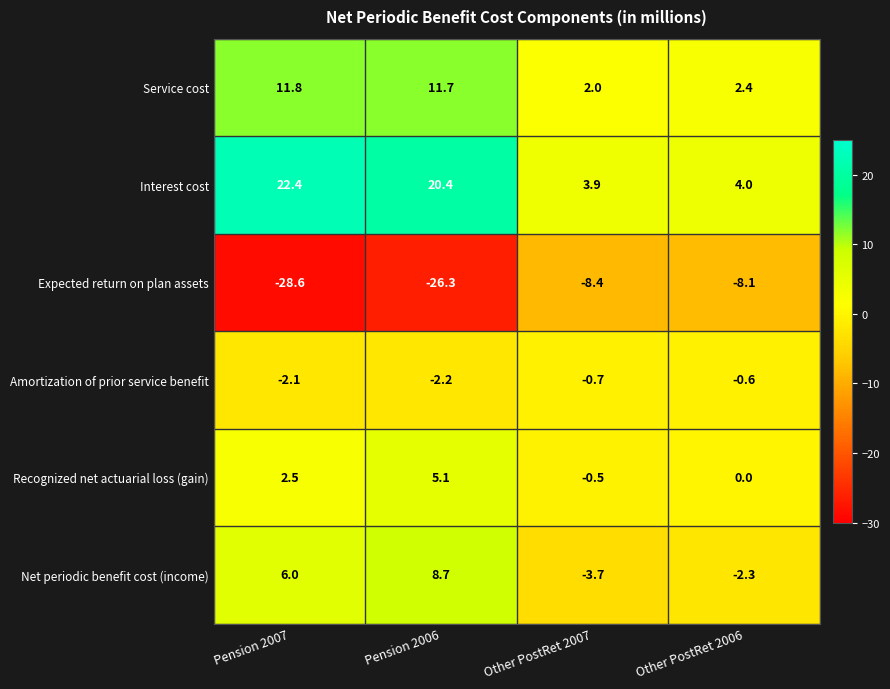

Reading left to right, what are all the values shown in this chart?

Service cost: Pension 2007=11.8	Pension 2006=11.7	Other PostRet 2007=2.0	Other PostRet 2006=2.4
Interest cost: Pension 2007=22.4	Pension 2006=20.4	Other PostRet 2007=3.9	Other PostRet 2006=4.0
Expected return on plan assets: Pension 2007=-28.6	Pension 2006=-26.3	Other PostRet 2007=-8.4	Other PostRet 2006=-8.1
Amortization of prior service benefit: Pension 2007=-2.1	Pension 2006=-2.2	Other PostRet 2007=-0.7	Other PostRet 2006=-0.6
Recognized net actuarial loss (gain): Pension 2007=2.5	Pension 2006=5.1	Other PostRet 2007=-0.5	Other PostRet 2006=0.0
Net periodic benefit cost (income): Pension 2007=6.0	Pension 2006=8.7	Other PostRet 2007=-3.7	Other PostRet 2006=-2.3